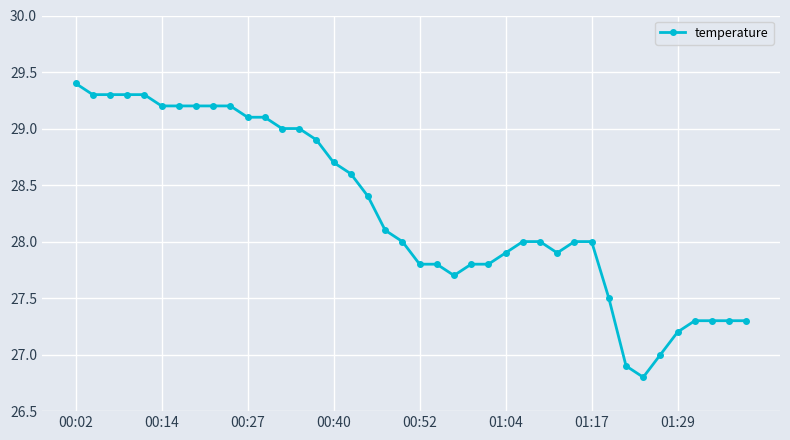

What is the difference between the maximum and second lowest values?

2.5